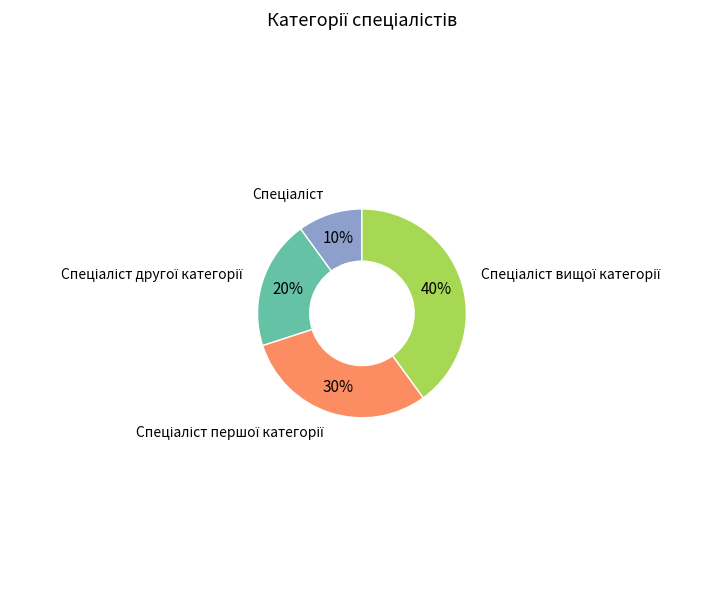

To the nearest percent, what is the difference between the largest and smallest slice percentages?

30%